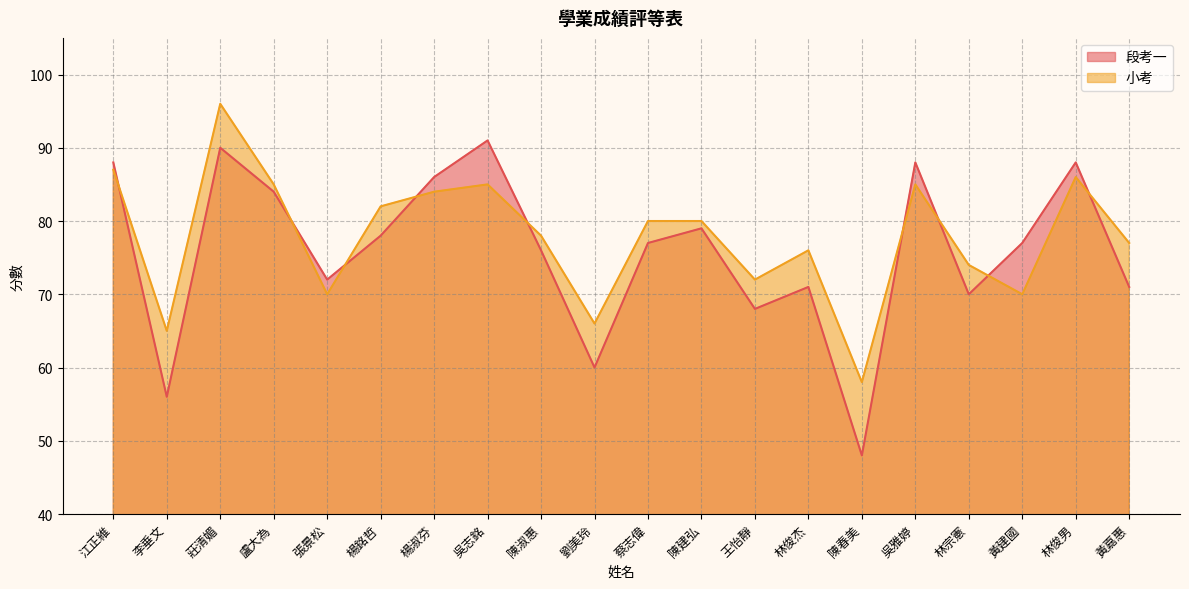

Count the number of categories in the chart.

20